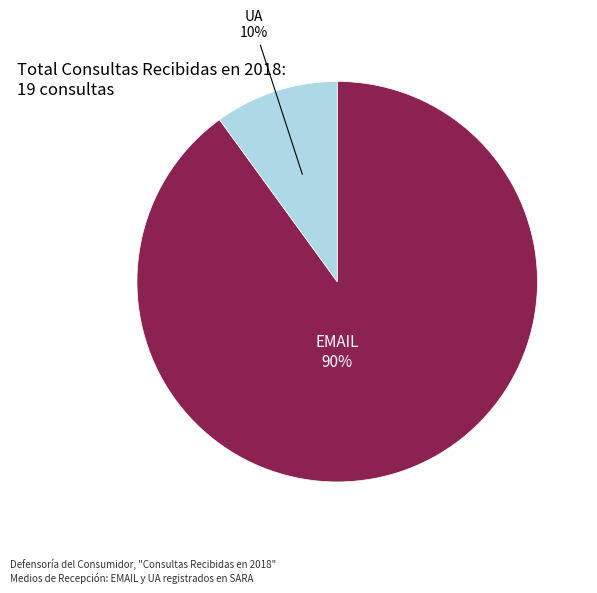

Does UA account for over 50% of the chart?

No